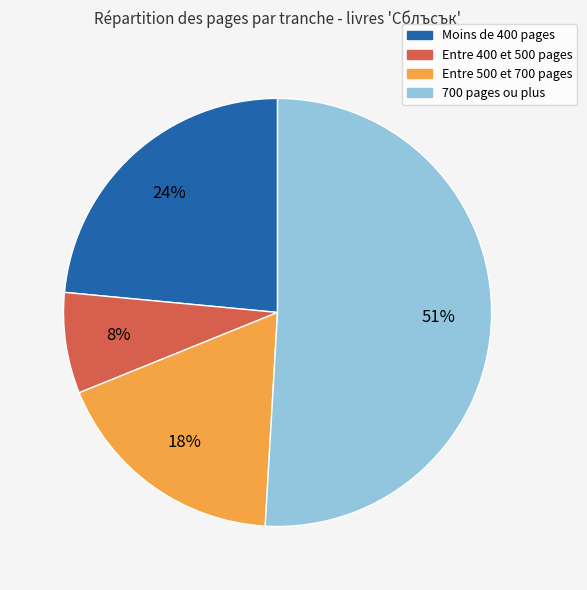

Does any single category account for the majority?

Yes